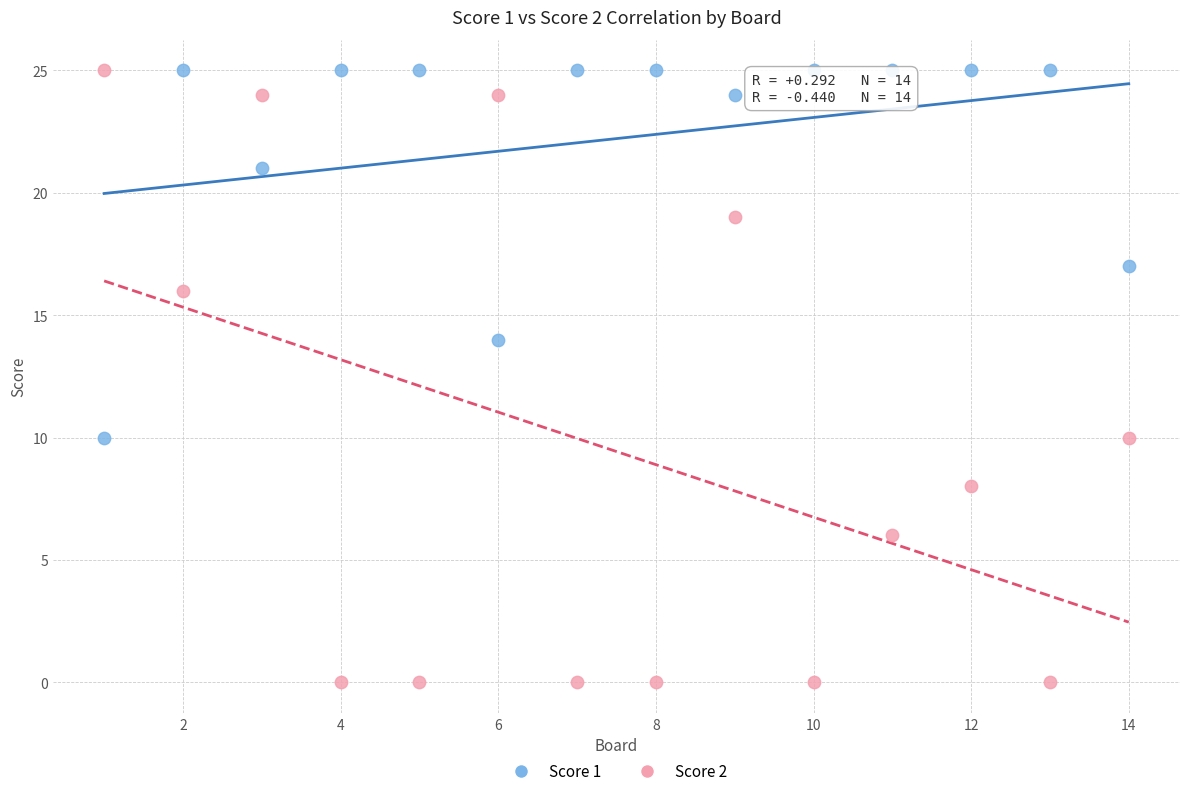

Which series contains the lowest Y value?

Score 2